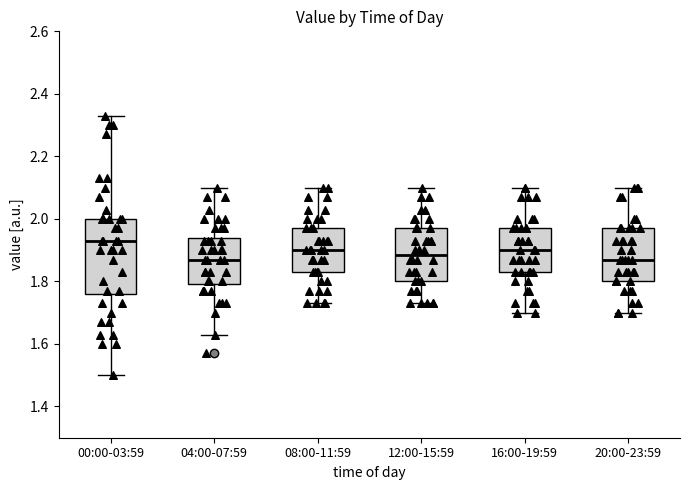

Comparing the boxes themselves (not the whiskers), which one is the tallest?

00:00-03:59